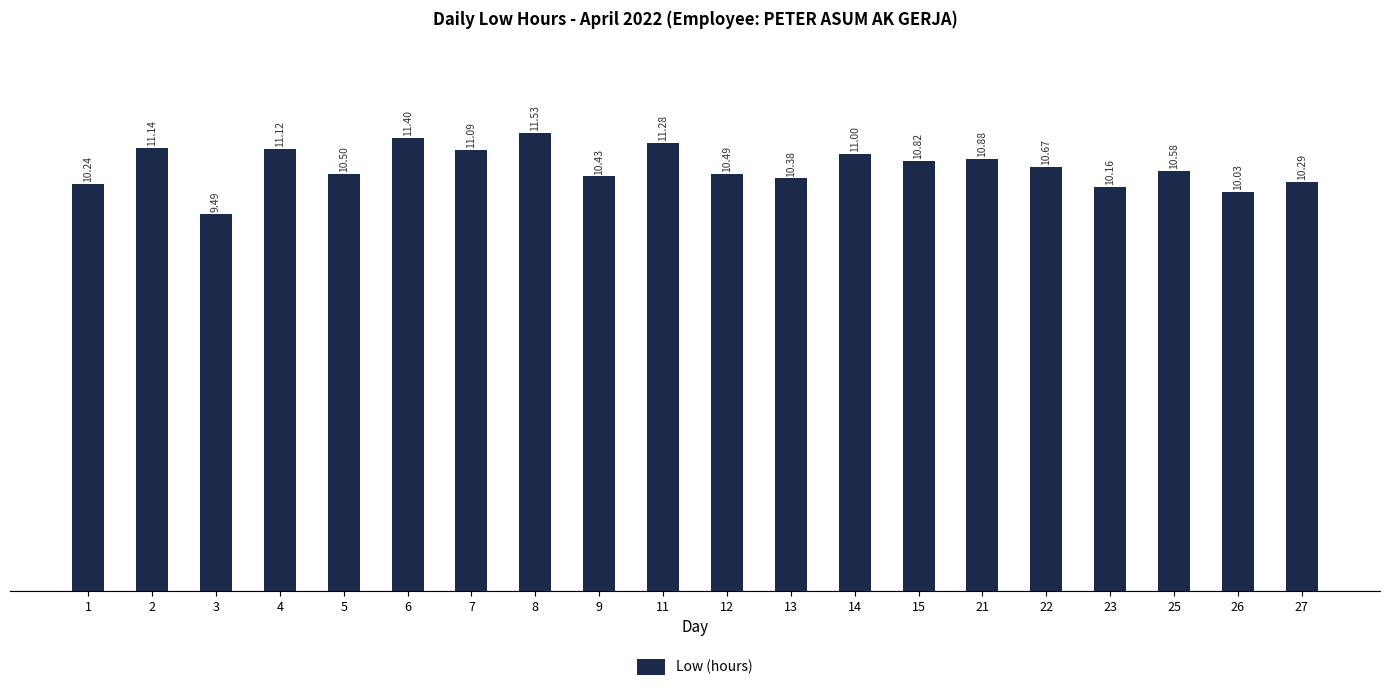

Rank the categories by value from lowest to highest.

3, 26, 23, 1, 27, 13, 9, 12, 5, 25, 22, 15, 21, 14, 7, 4, 2, 11, 6, 8